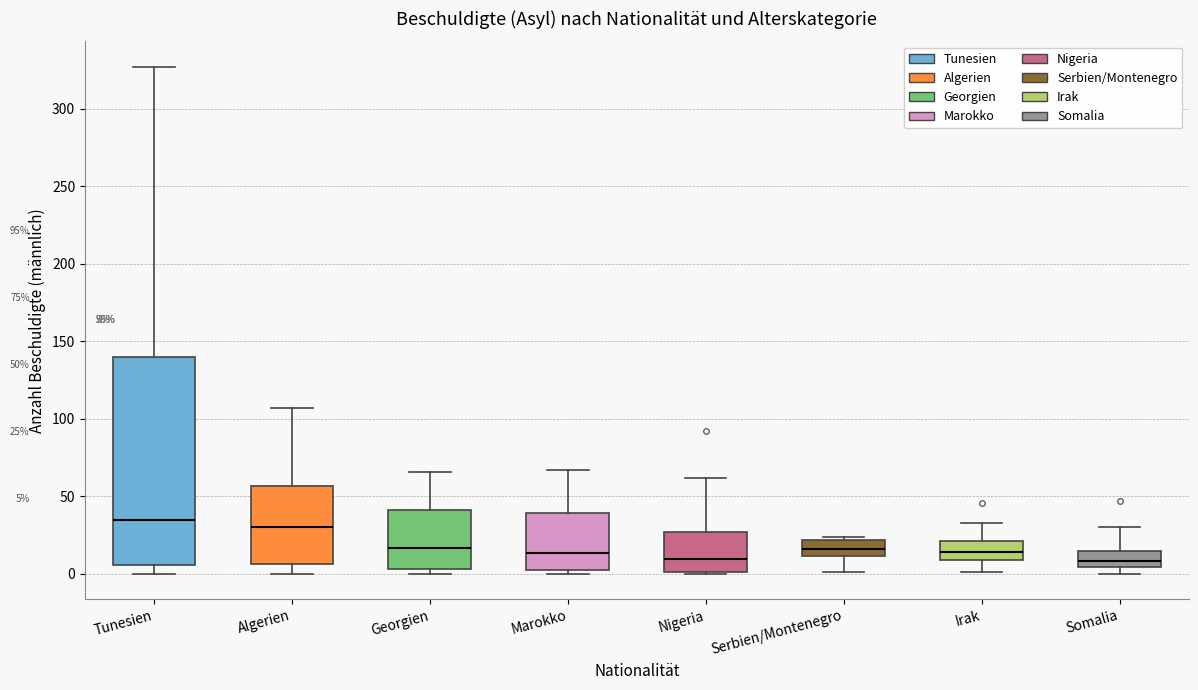

Comparing the boxes themselves (not the whiskers), which one is the tallest?

Tunesien